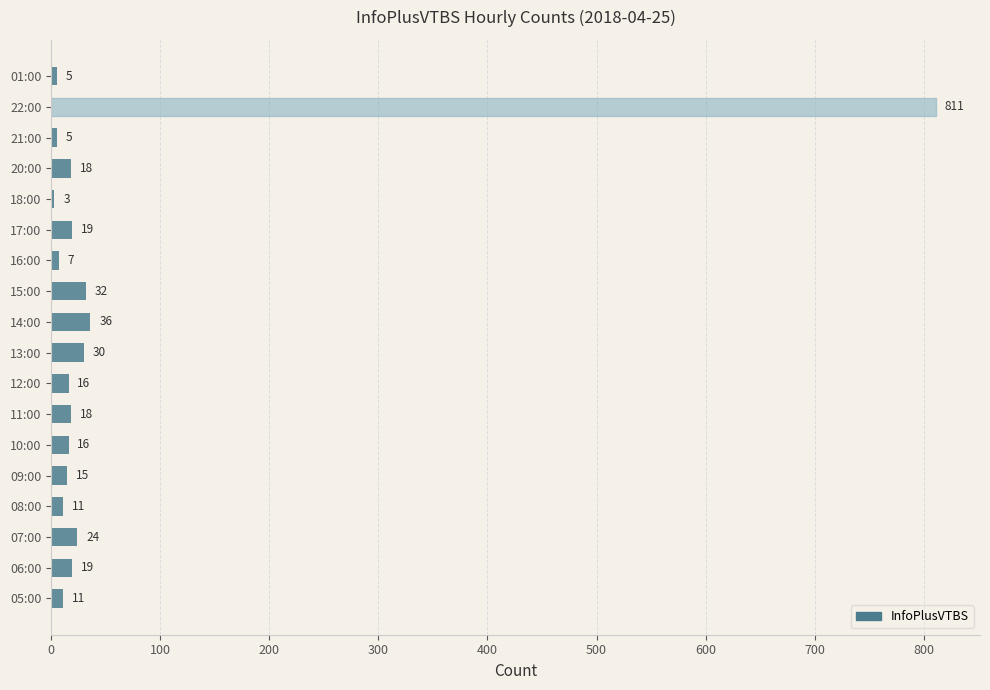

What is the minimum value shown in the chart?

3